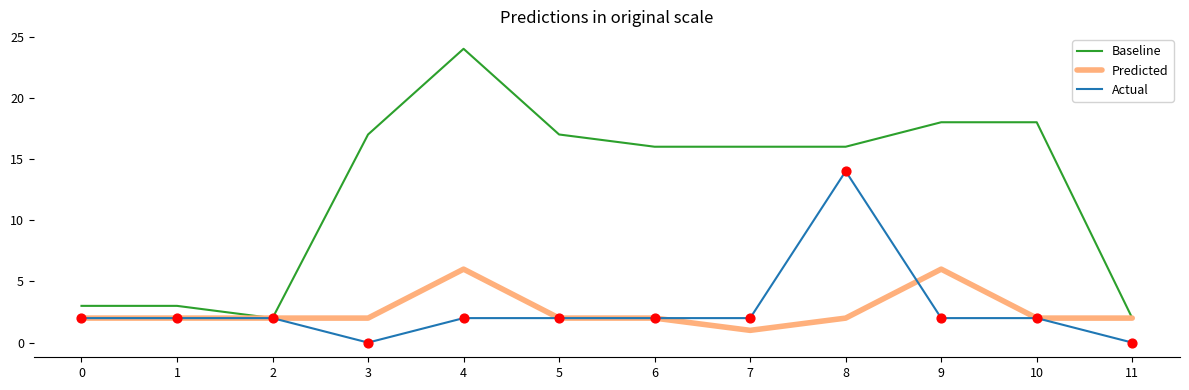

Which series has the largest total across all categories?

Baseline